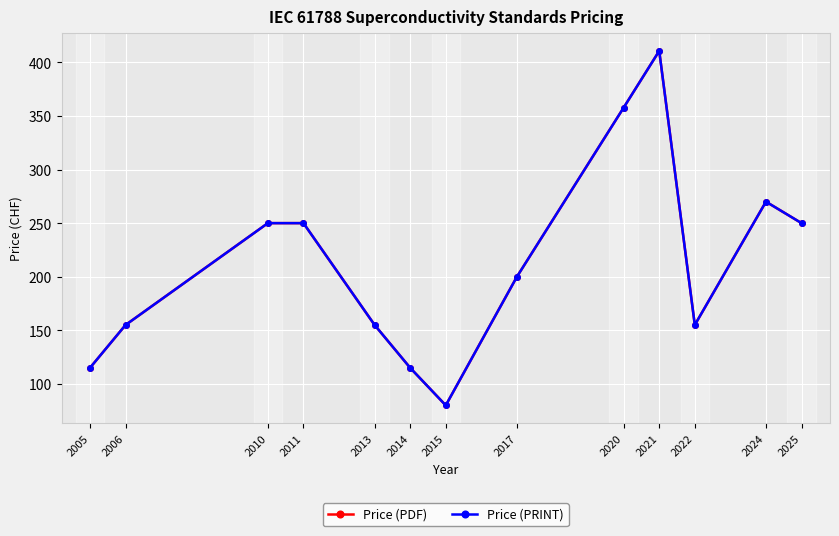

Between 2015 and 2021, which series saw the biggest shift?

Price (PDF)